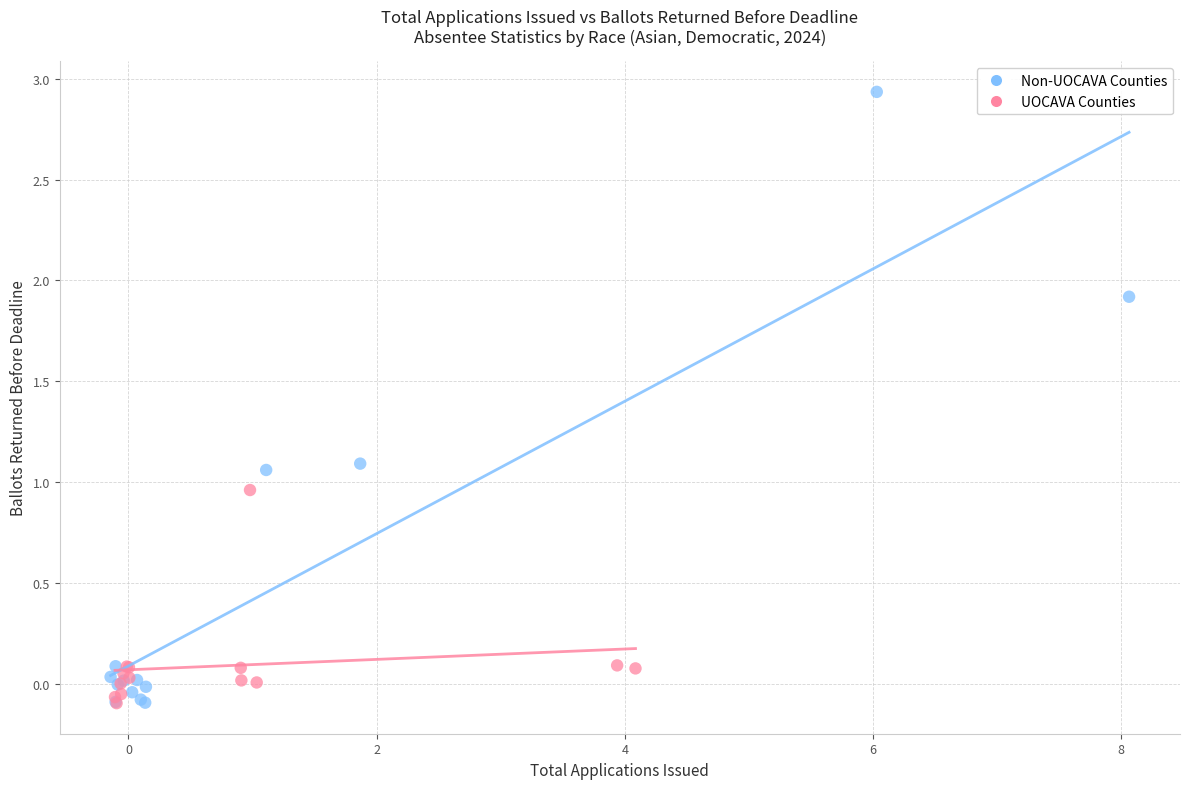

Which series has the widest spread of Y values?

Non-UOCAVA Counties